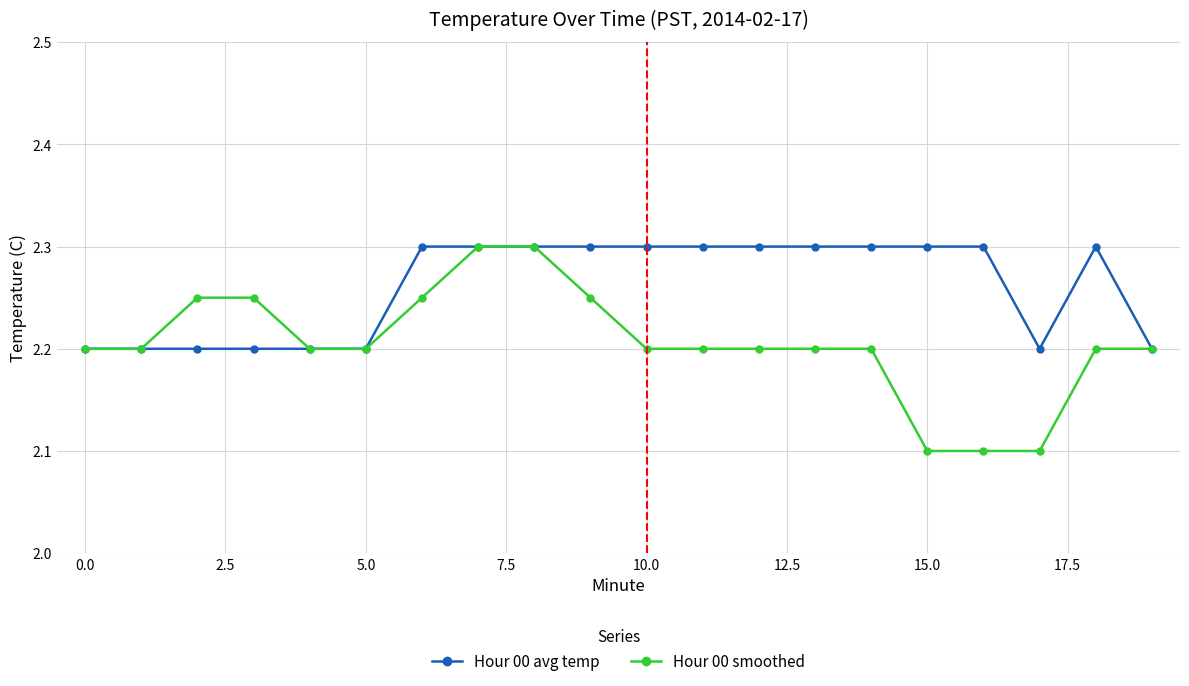

Which series has the widest spread of values?

Hour 00 smoothed